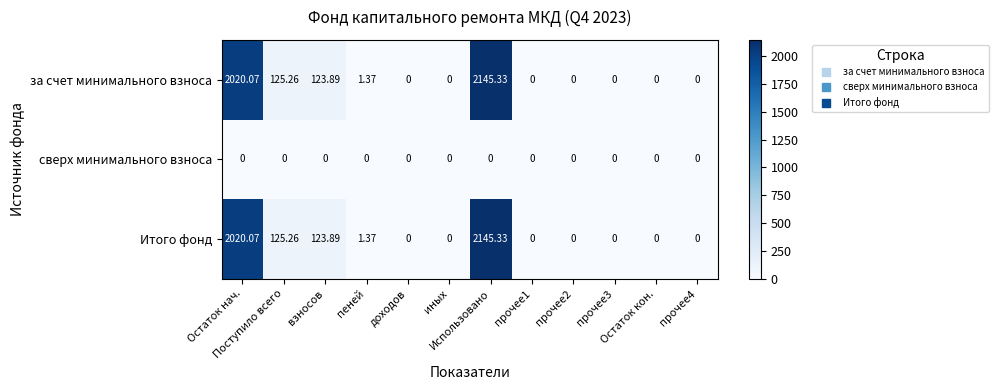

Reading left to right, transcribe all the data shown in this chart.

за счет минимального взноса: Остаток нач.=2020.1	Поступило всего=125.3	взносов=123.9	пеней=1.4	доходов=0.0	иных=0.0	Использовано=2145.3	прочее1=0.0	прочее2=0.0	прочее3=0.0	Остаток кон.=0.0	прочее4=0.0
сверх минимального взноса: Остаток нач.=0.0	Поступило всего=0.0	взносов=0.0	пеней=0.0	доходов=0.0	иных=0.0	Использовано=0.0	прочее1=0.0	прочее2=0.0	прочее3=0.0	Остаток кон.=0.0	прочее4=0.0
Итого фонд: Остаток нач.=2020.1	Поступило всего=125.3	взносов=123.9	пеней=1.4	доходов=0.0	иных=0.0	Использовано=2145.3	прочее1=0.0	прочее2=0.0	прочее3=0.0	Остаток кон.=0.0	прочее4=0.0